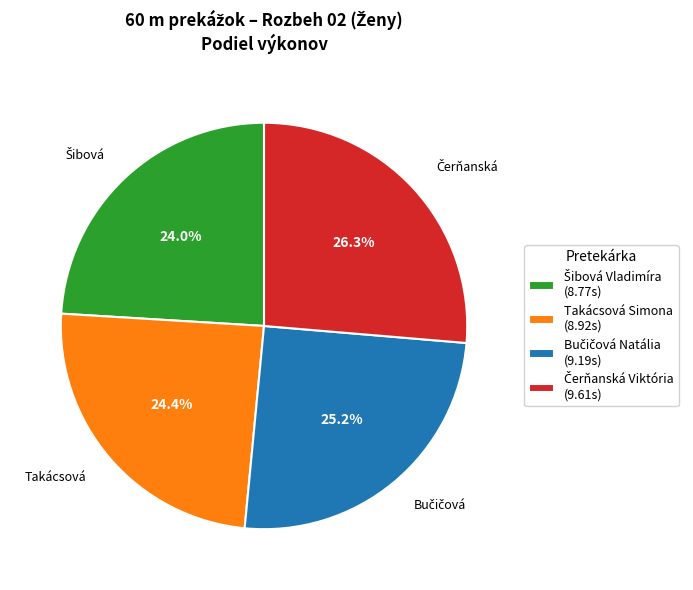

Is there a majority slice in this chart?

No